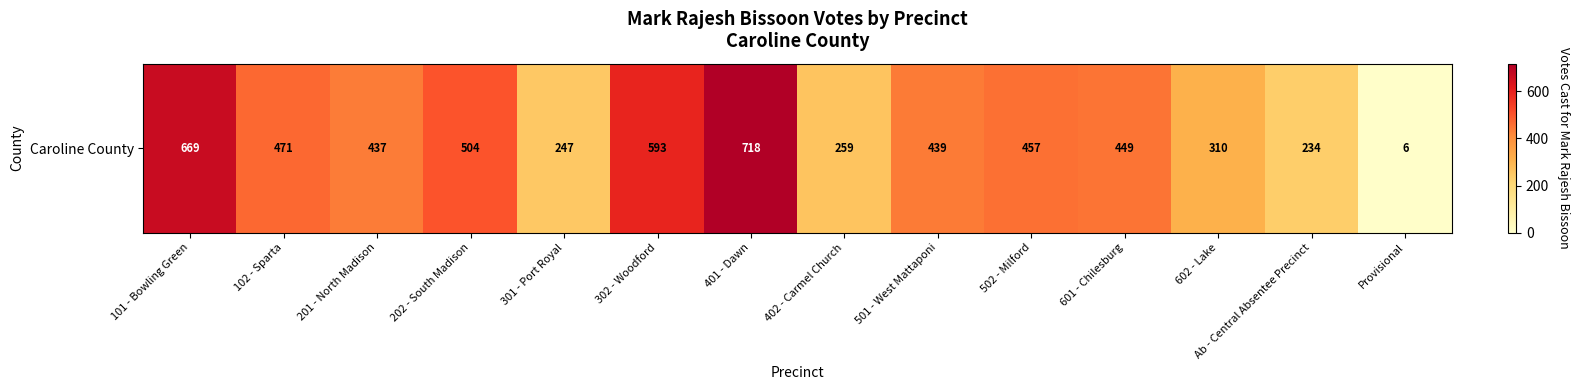

Reading left to right, extract all data points from this chart.

669	471	437	504	247	593	718	259	439	457	449	310	234	6